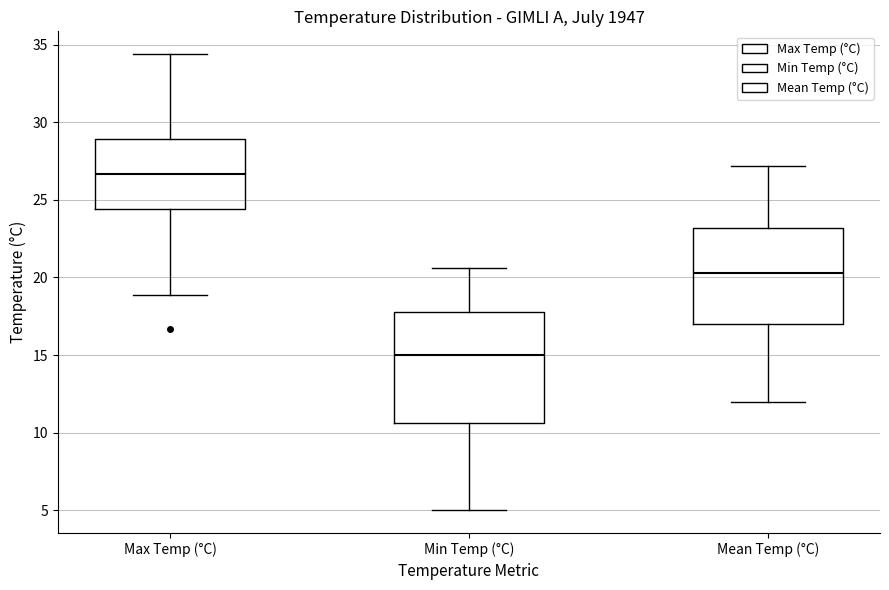

Where is the lower edge of the box for Mean Temp (°C) on the y-axis? The values are not printed on the chart, so give them approximately, as read against the axis.

17.0